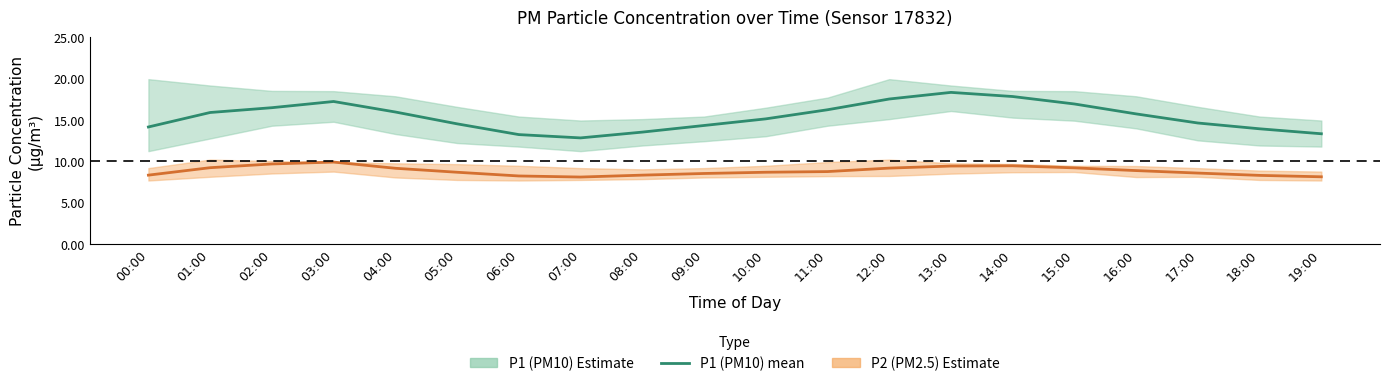

What value does the P2 (PM2.5) mean series have at 03:00?

9.9